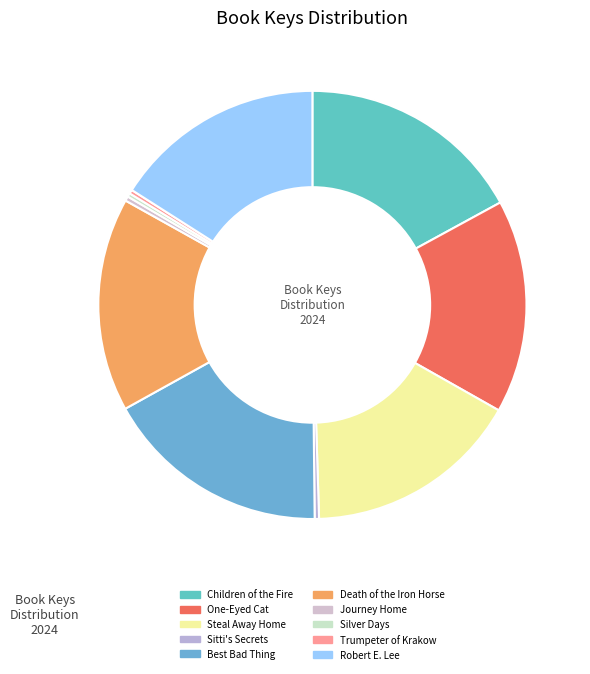

How many segments does this pie chart have?

10